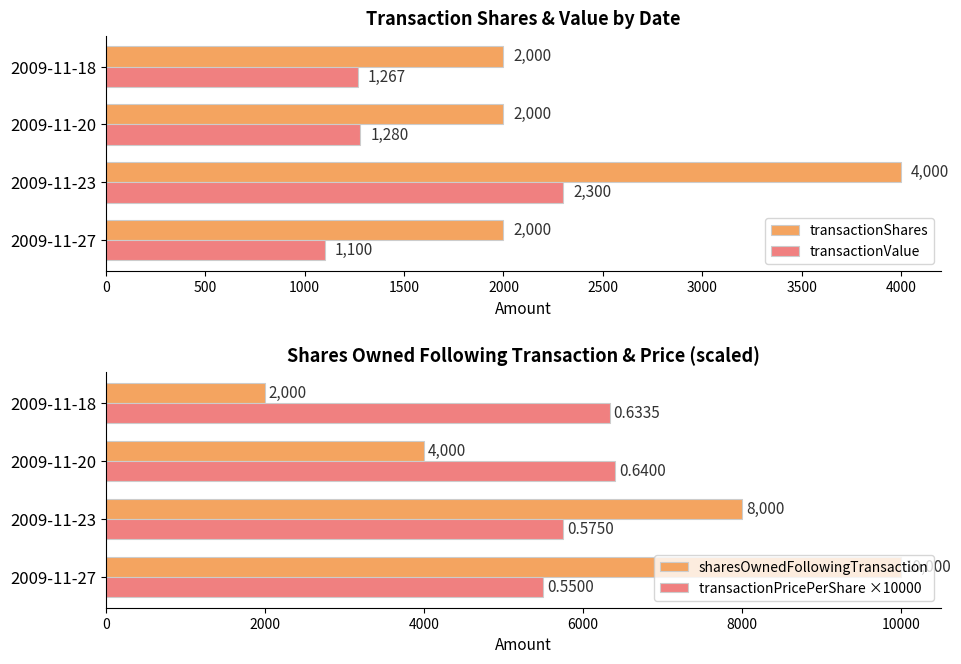

The transactionValue series shows 2167.2 at 1000. True or false?

False